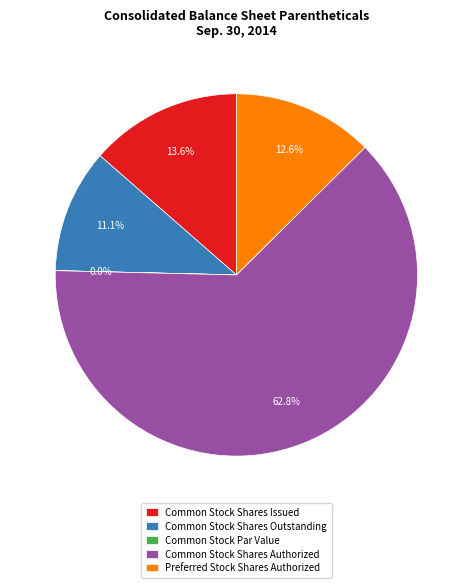

To the nearest percent, what portion does Preferred Stock Shares Authorized represent?

13%